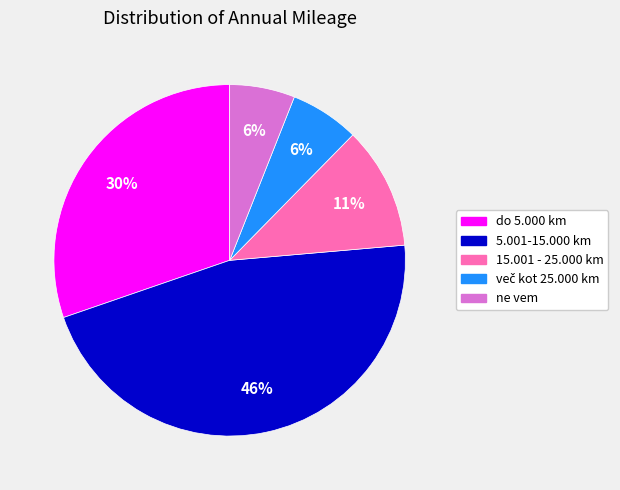

Which category has the biggest portion of the pie?

5.001-15.000 km